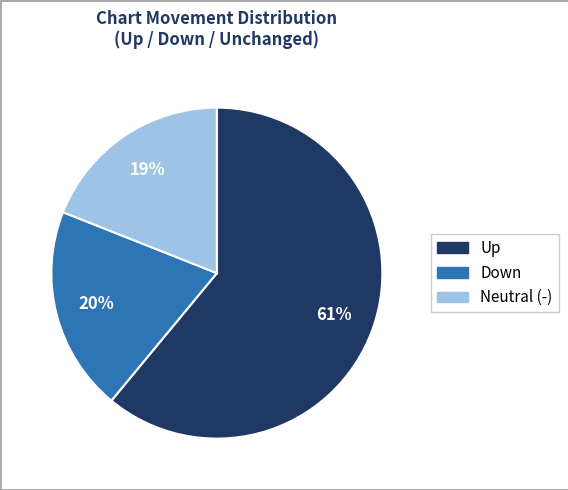

To the nearest percent, what is the difference between the largest and smallest slice percentages?

42%